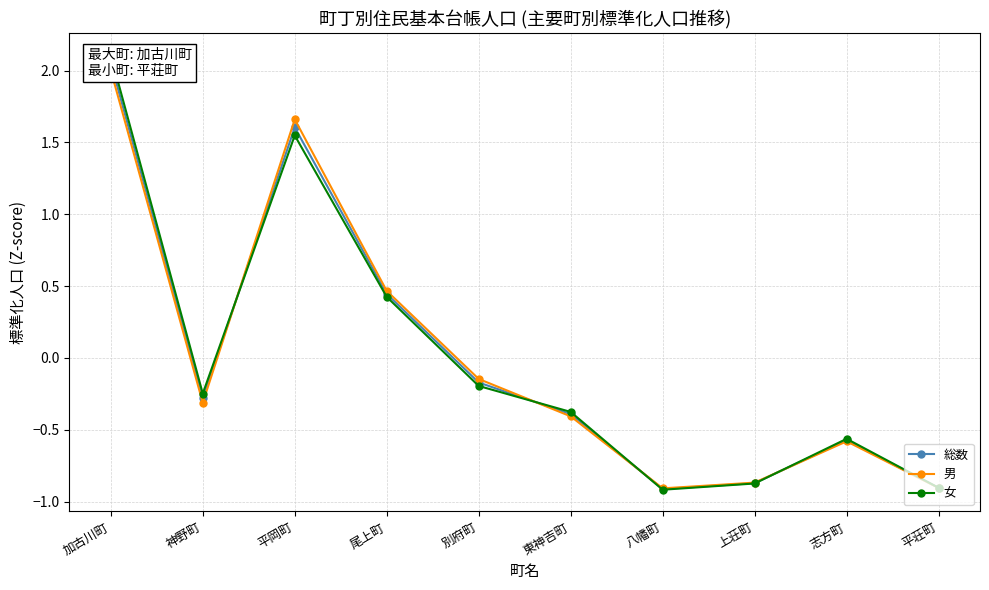

Count the number of data series in this chart.

3